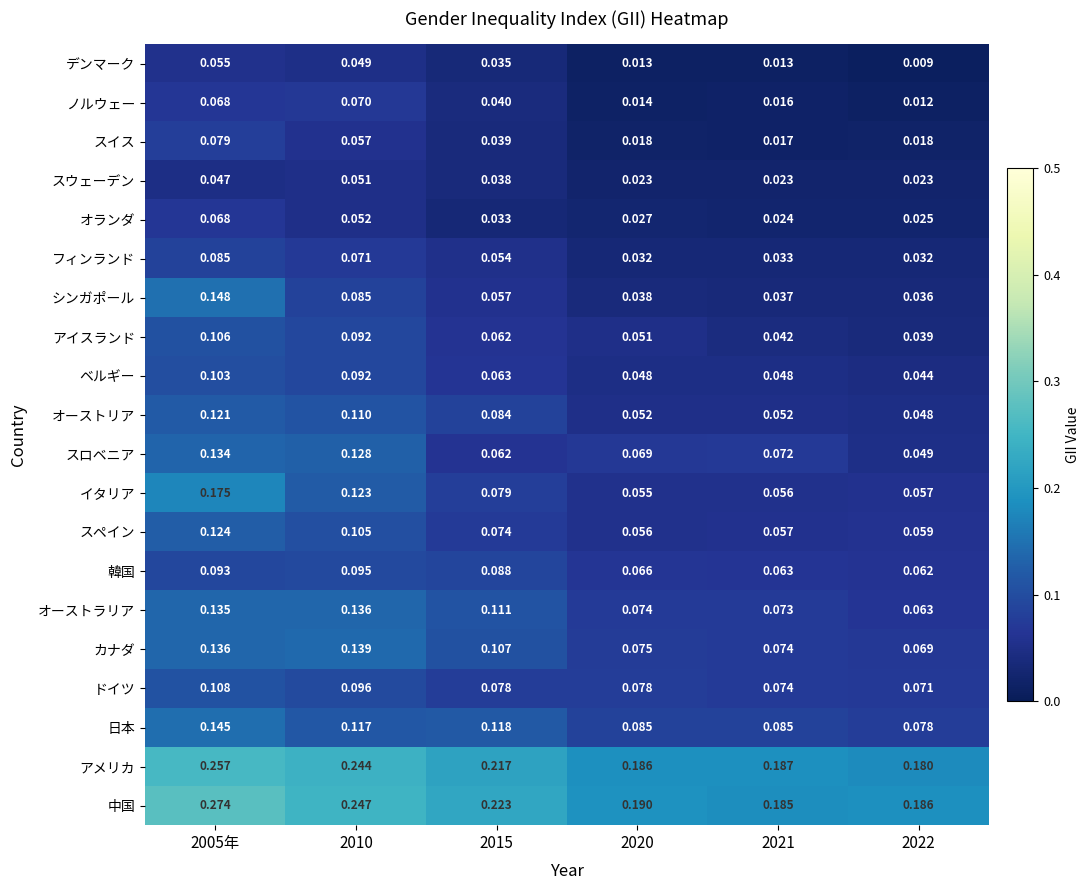

Is the value of スウェーデン at 2005年 greater than the value of 中国 at 2021?

No